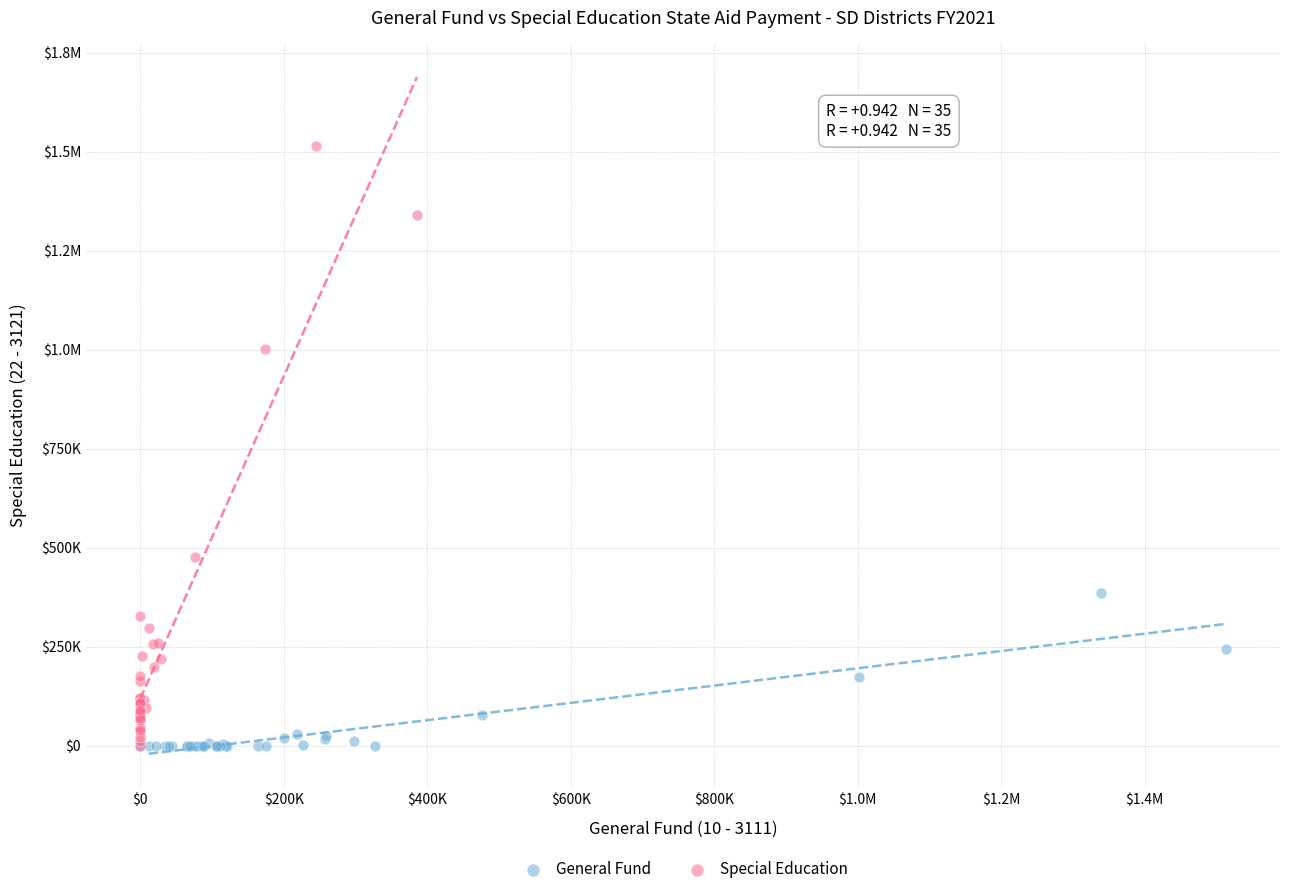

What are all the series names shown in the legend?

General Fund, Special Education